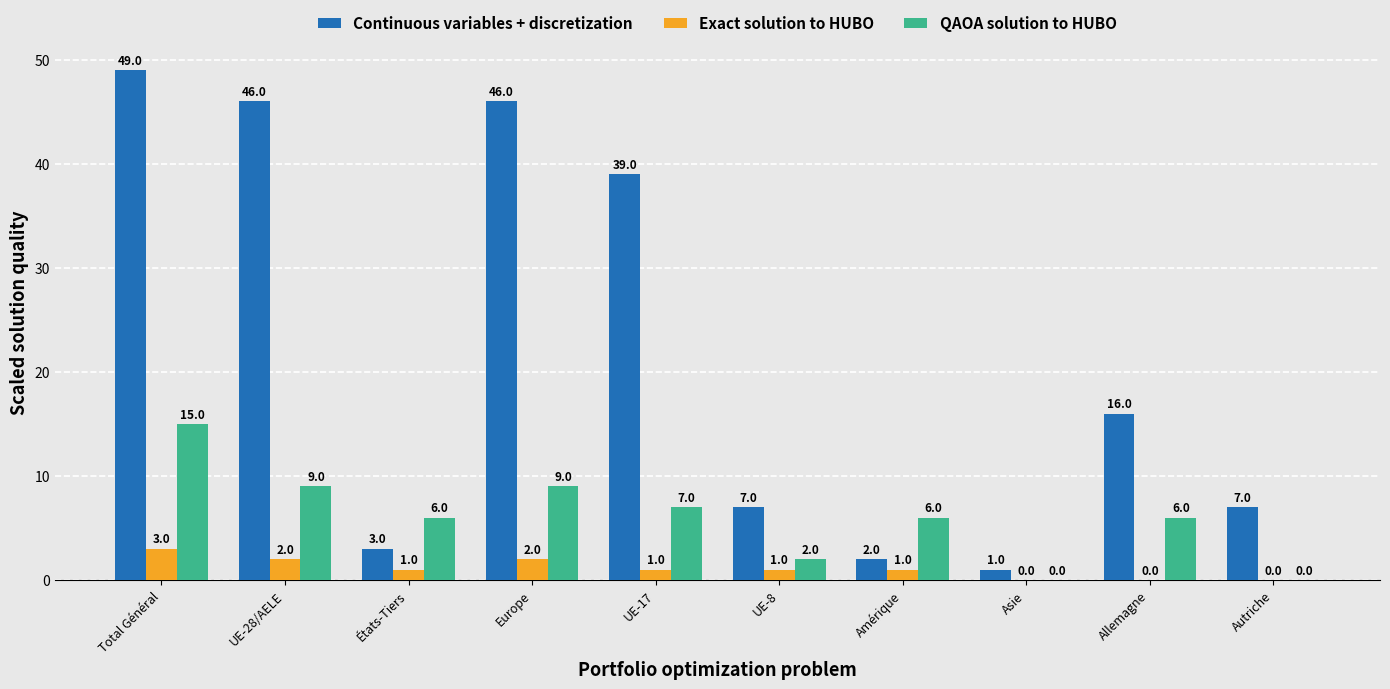

At which label does QAOA solution to HUBO first exceed 6?

Total Général